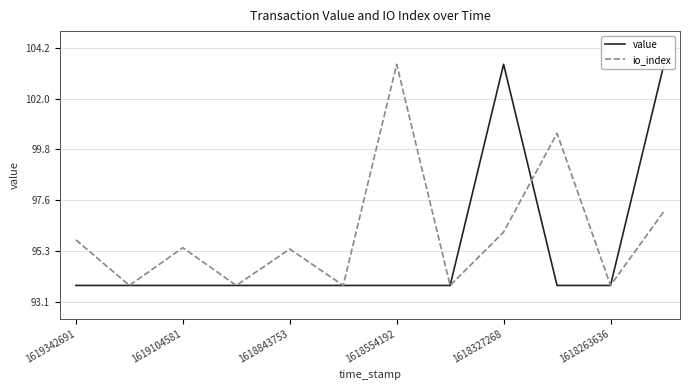

Rank the series by their maximum value, from lowest to highest.

value, io_index